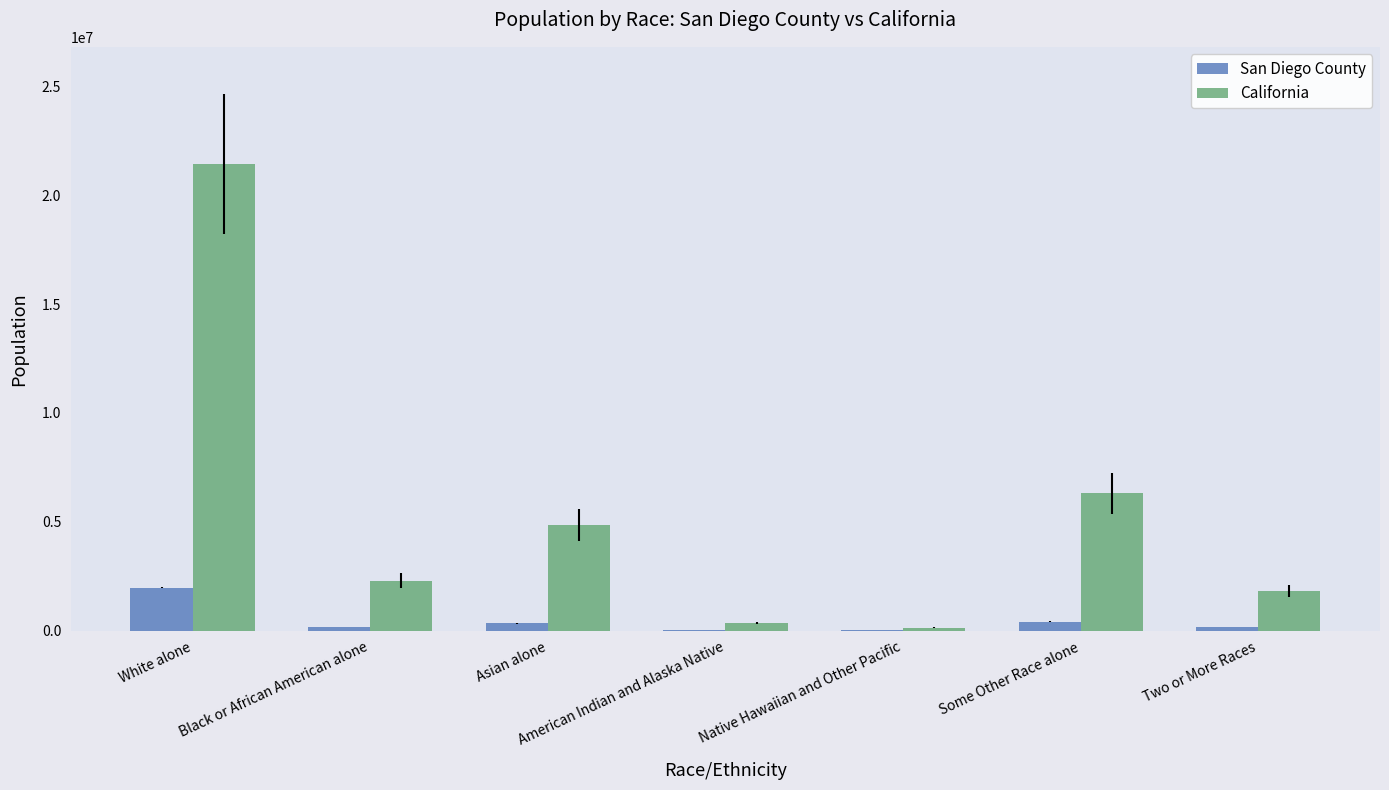

True or false: California has a value of 6317372 at Some Other Race alone.

True